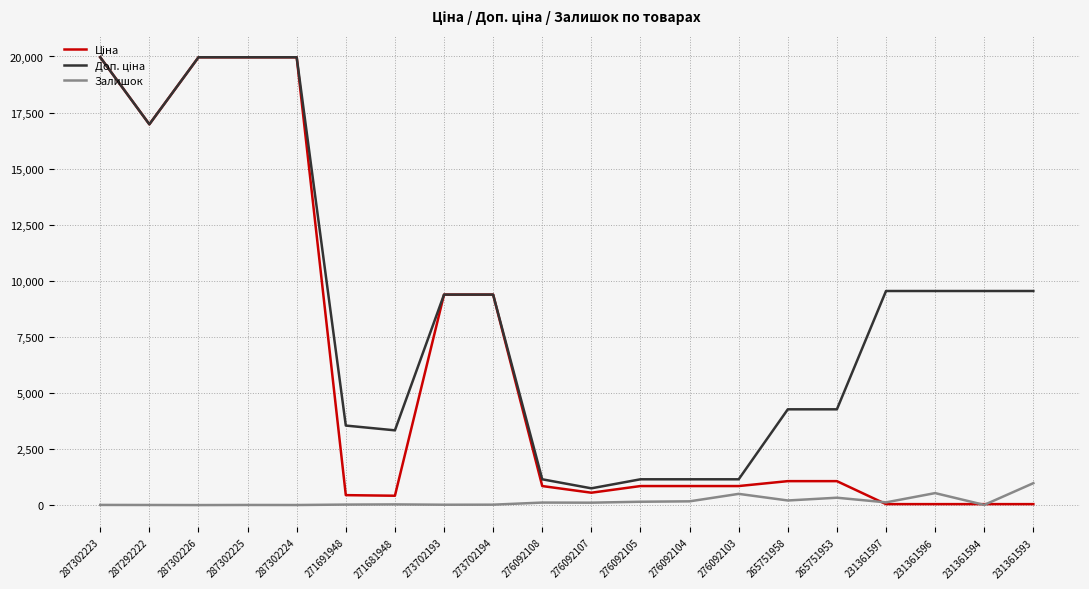

Is it true that Залишок equals 149.0 at 276092105?

True